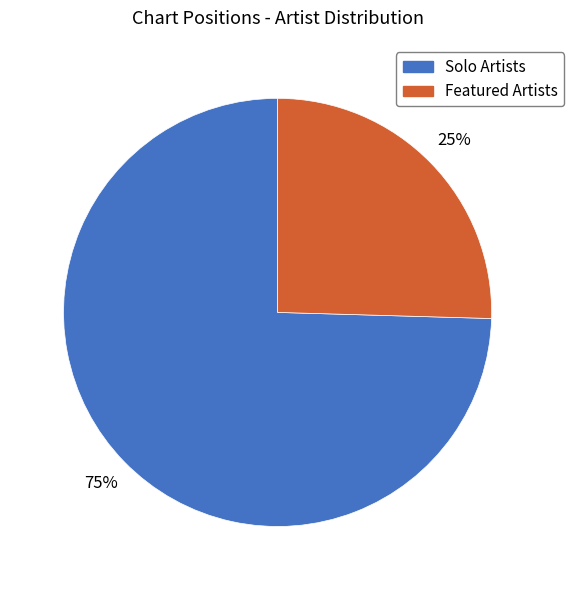

How many segments does this pie chart have?

2